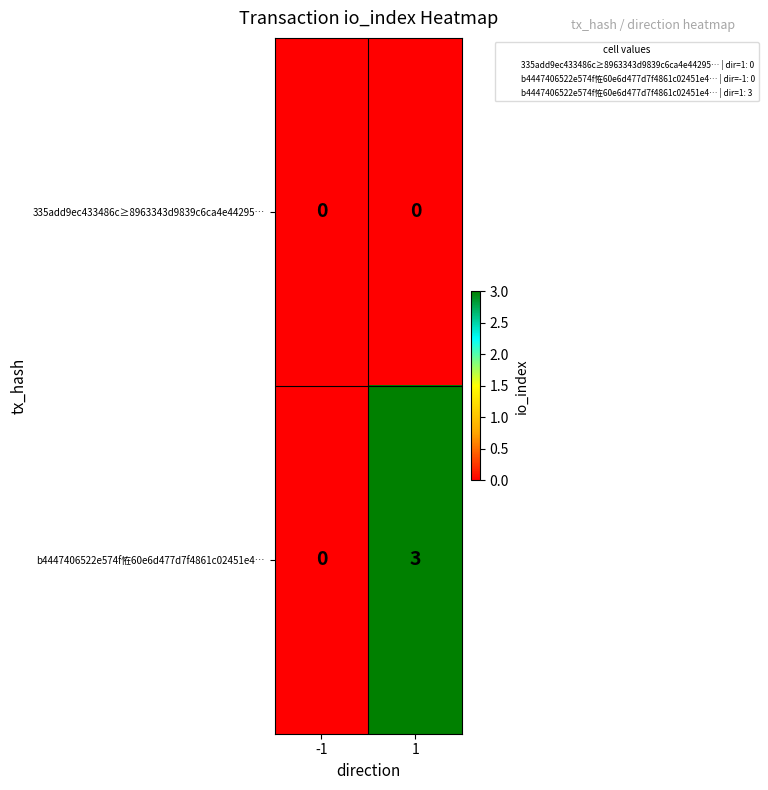

How many series are shown in this chart?

2